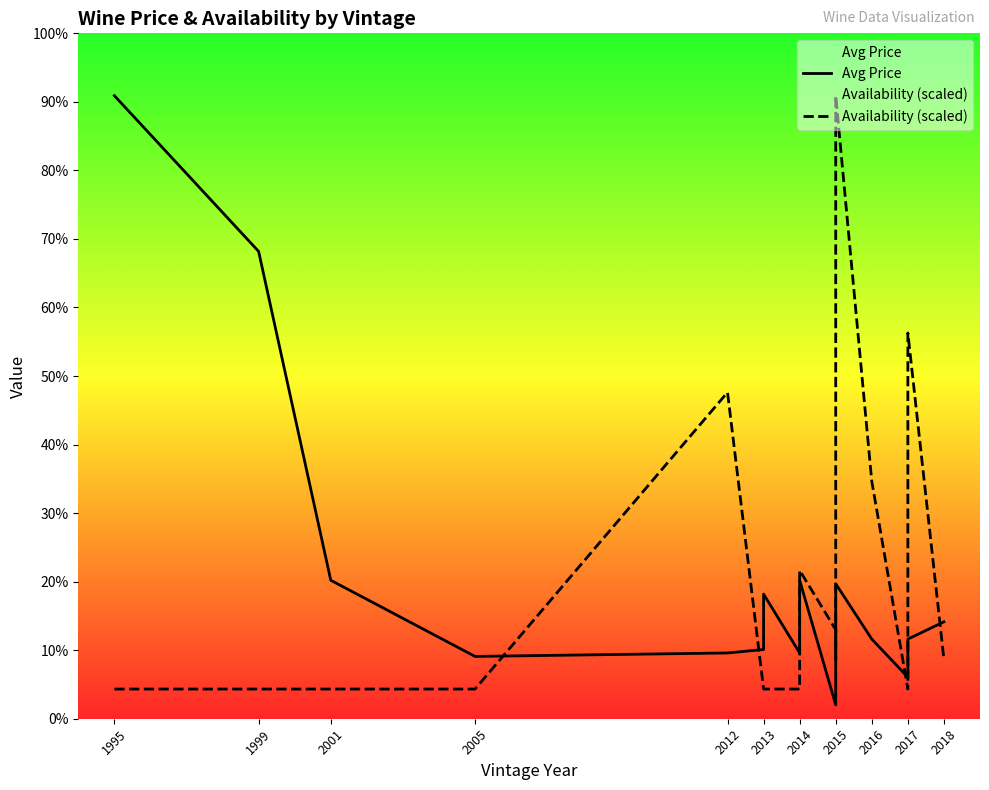

Does the chart have visible grid lines?

No